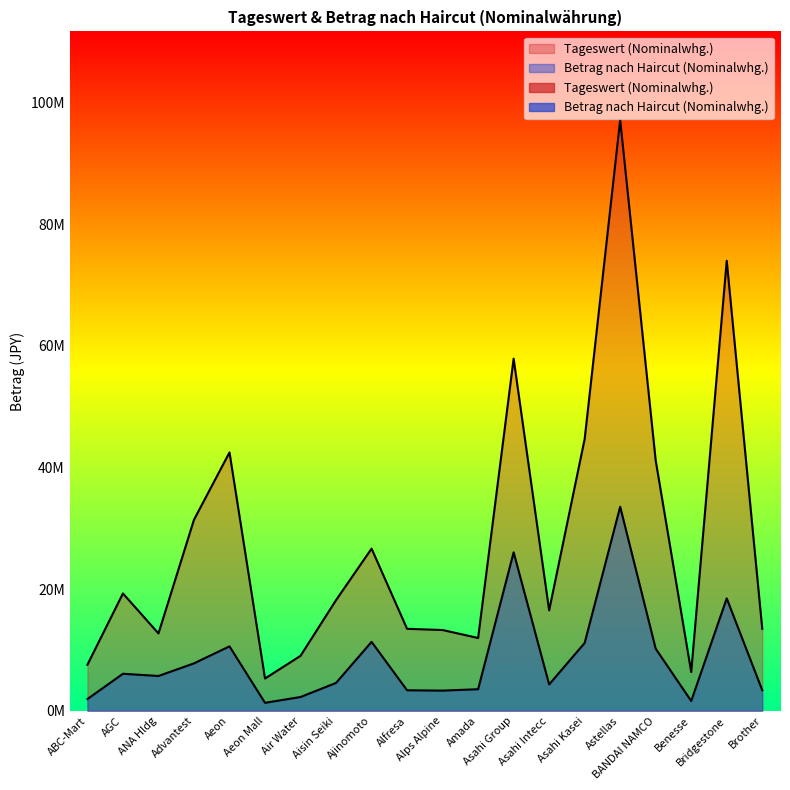

True or false: Betrag nach Haircut (Nominalwhg.) has a value of 3371578 at Alfresa.

True